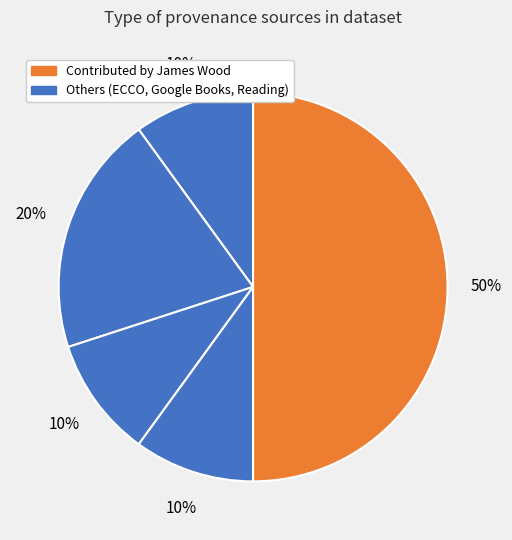

Count the number of slices in the pie.

5